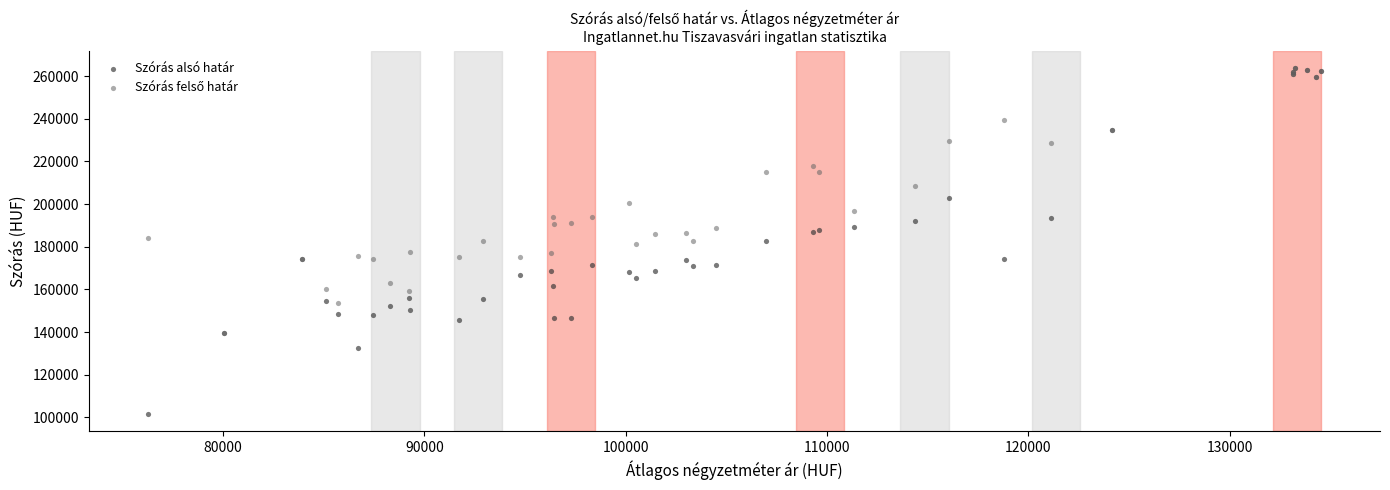

Which series reaches the minimum Y coordinate?

Szórás alsó határ